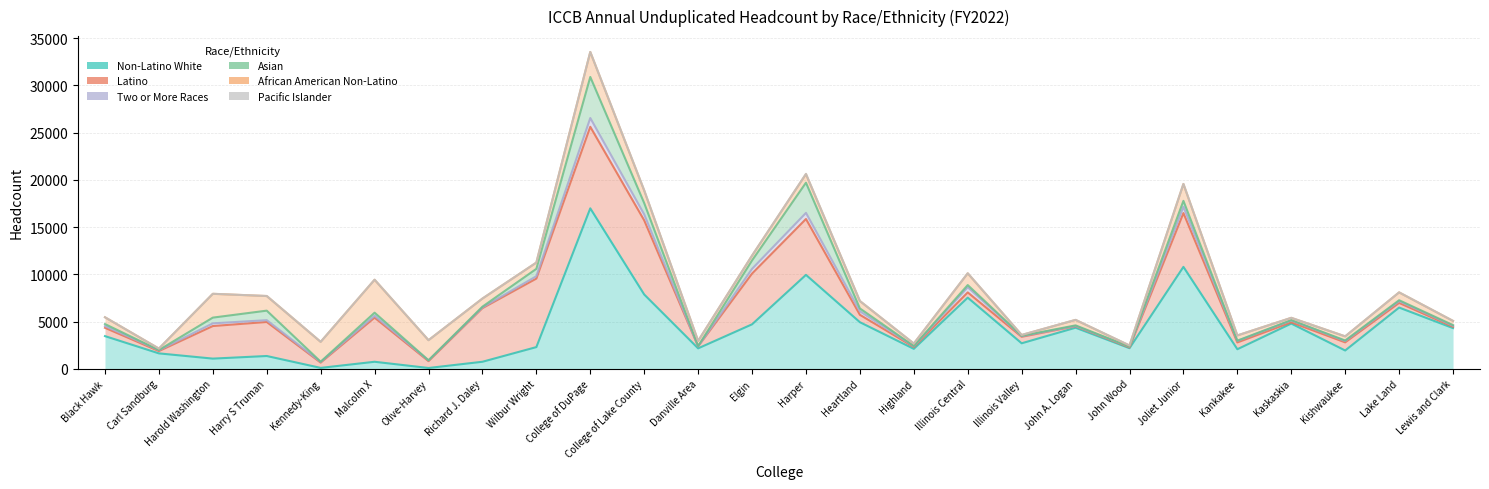

Does the chart have visible grid lines?

Yes